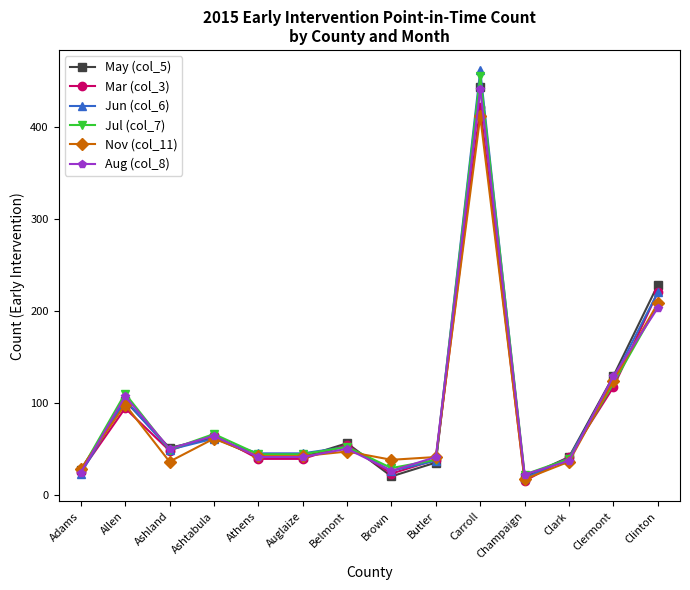

At which category does Jun (col_6) reach its first local valley?

Ashland